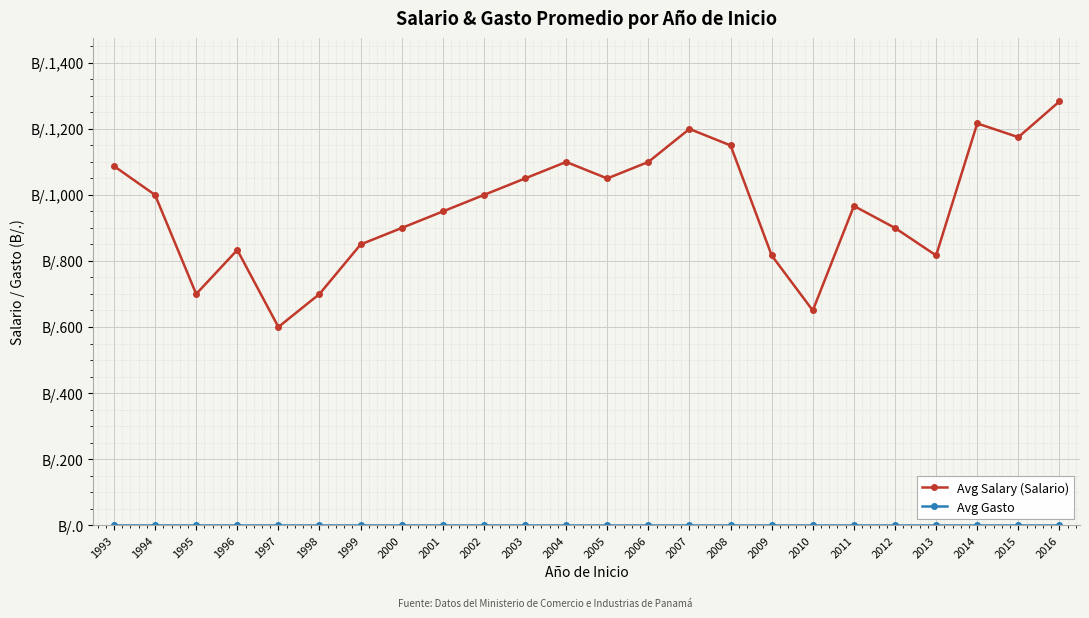

Is this an area chart (filled region under the line)?

No